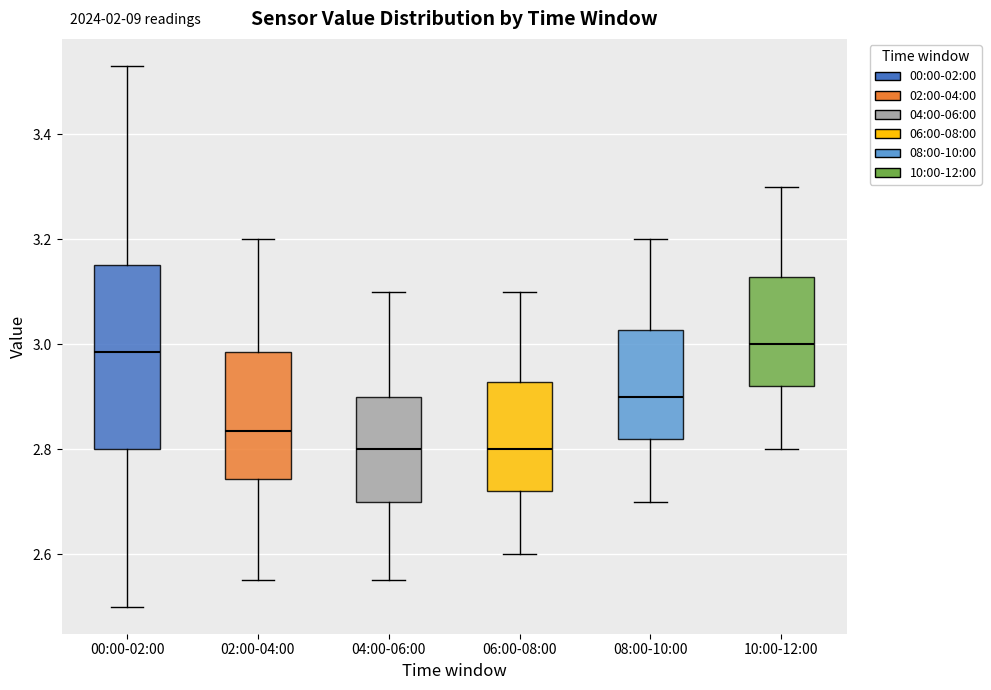

Reading left to right, read every box against the y-axis: the position of its median line, the range the box covers, and the ends of its whiskers. The values are not printed on the chart, so give them approximately, as read against the axis.

00:00-02:00: median 2.98, box 2.80 to 3.16, whiskers 2.50 to 3.54
02:00-04:00: median 2.84, box 2.74 to 2.98, whiskers 2.56 to 3.20
04:00-06:00: median 2.80, box 2.70 to 2.90, whiskers 2.56 to 3.10
06:00-08:00: median 2.80, box 2.72 to 2.92, whiskers 2.60 to 3.10
08:00-10:00: median 2.90, box 2.82 to 3.02, whiskers 2.70 to 3.20
10:00-12:00: median 3.00, box 2.92 to 3.12, whiskers 2.80 to 3.30